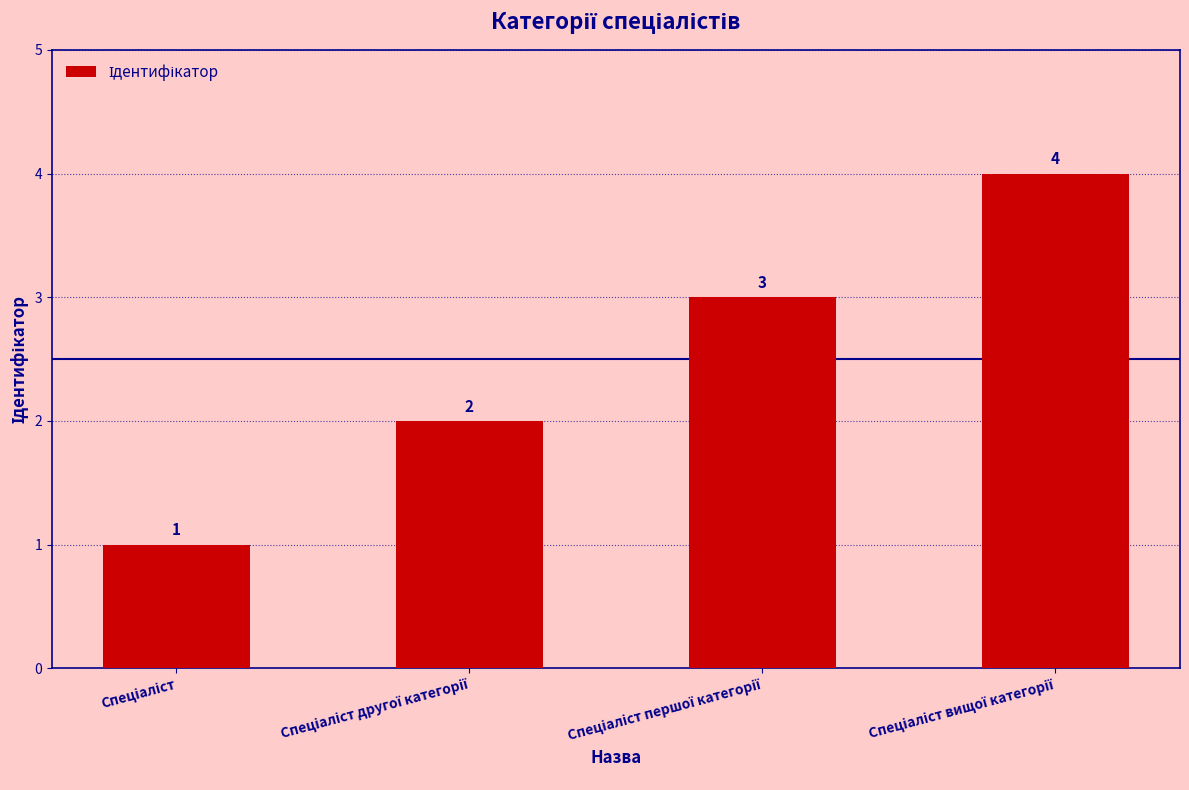

What is the value of the 2nd bar from the left?

2